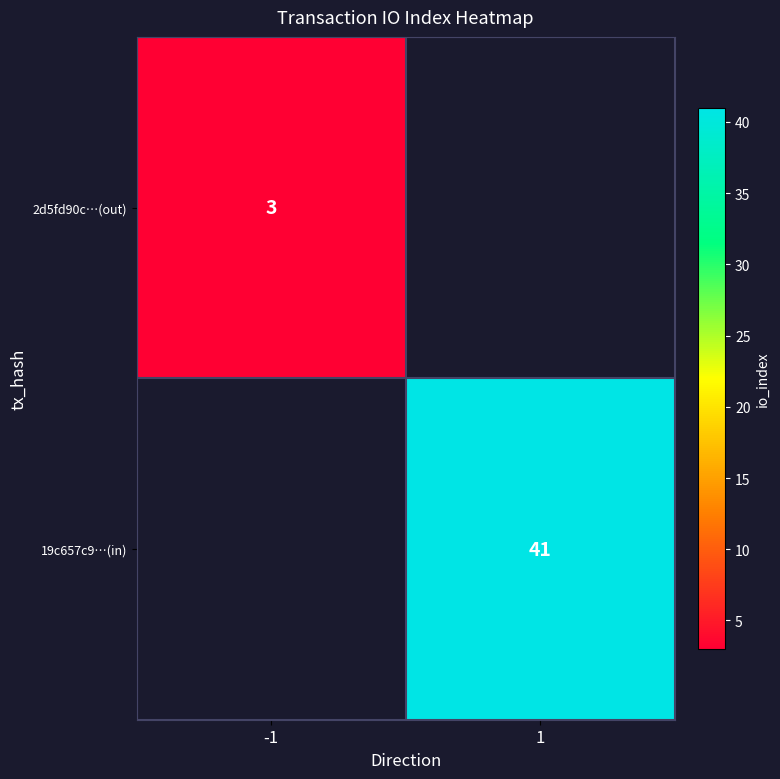

True or false: 19c657c9…(in) has a value of 53 at 1.

False